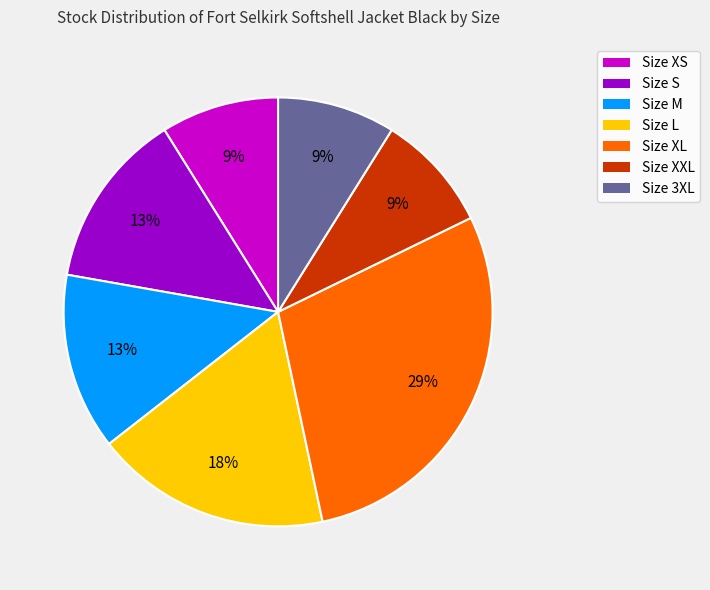

Which category has the biggest portion of the pie?

Size XL